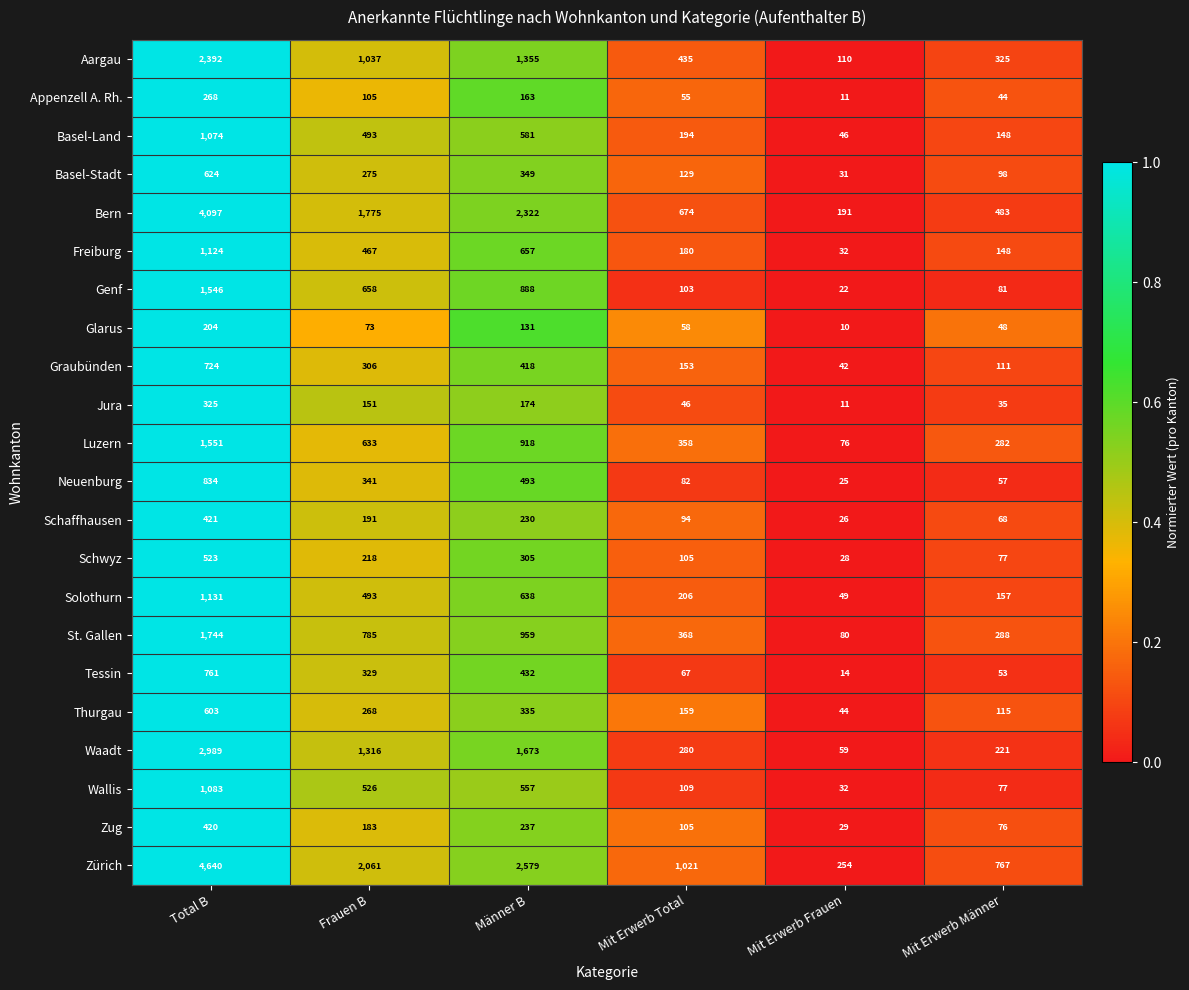

What is the sum of the Schwyz values at Frauen B and Mit Erwerb Total?

323